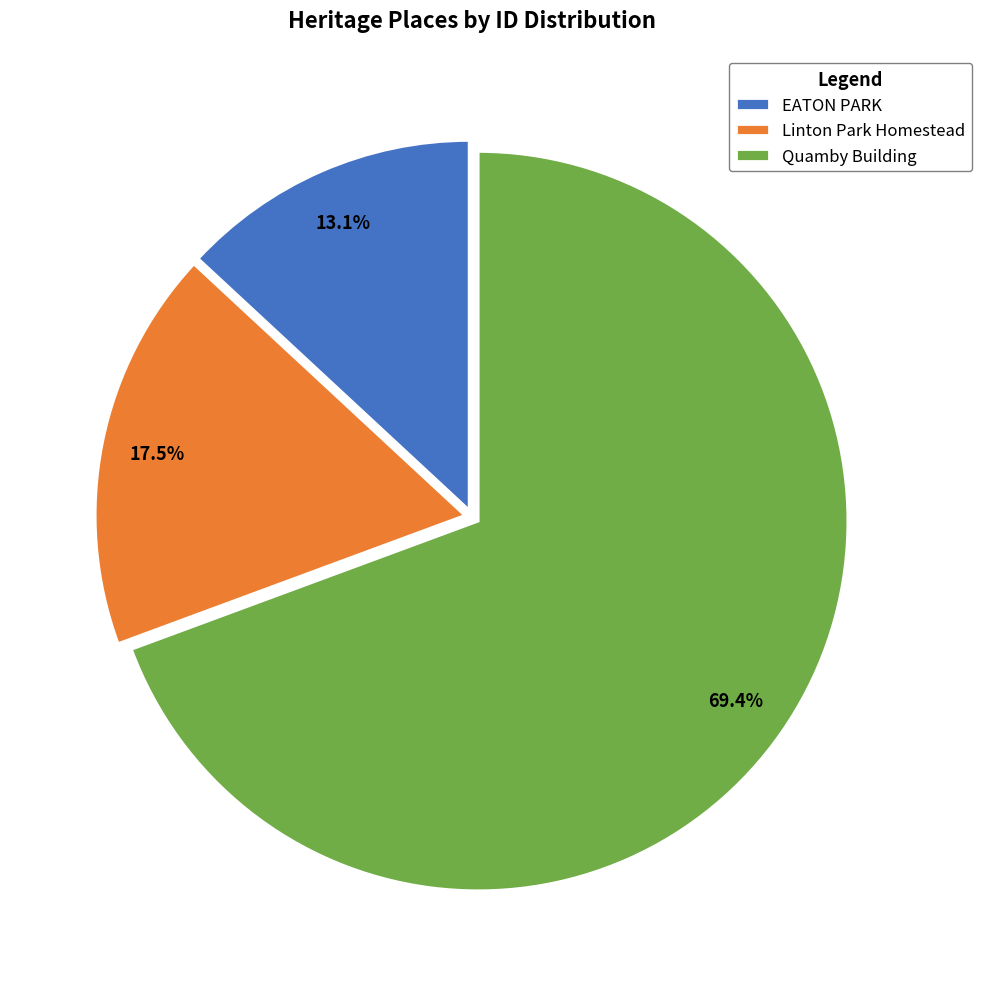

Does Quamby Building represent more than half of the total?

Yes